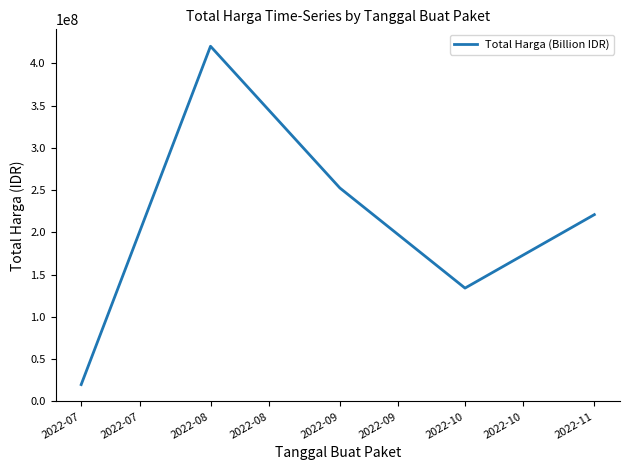

Count the number of data series in this chart.

1